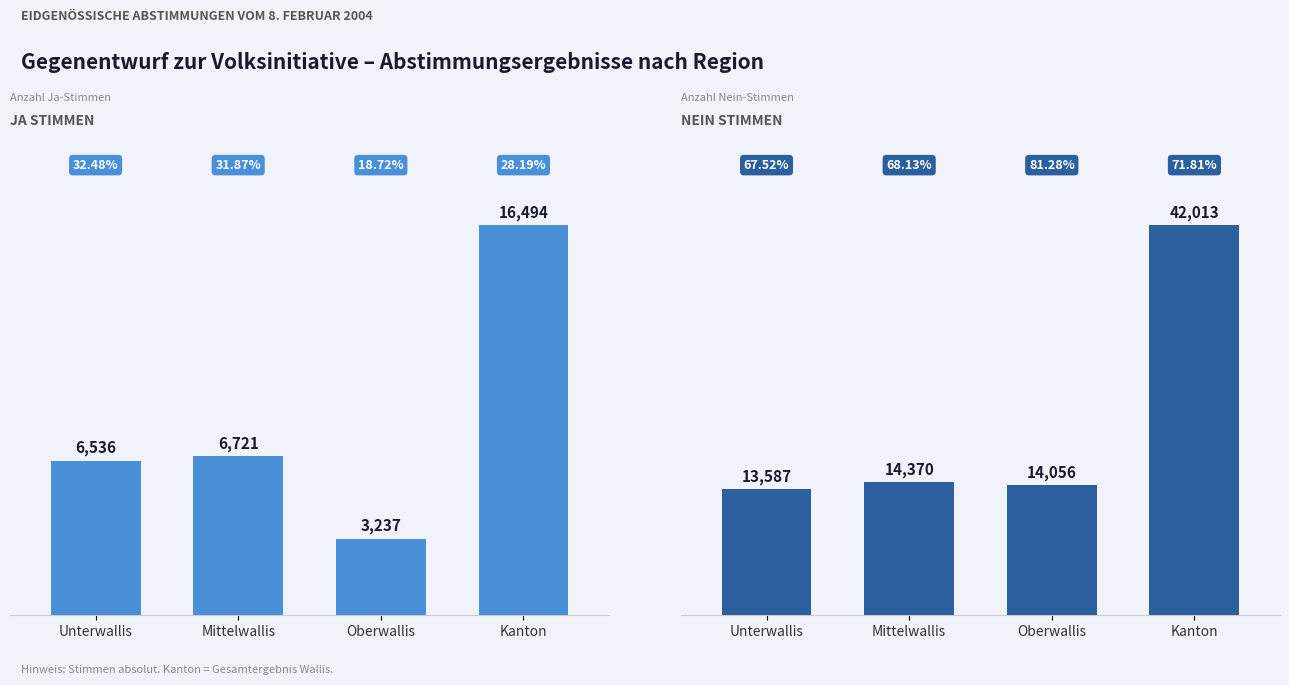

What is the minimum value shown in the chart?

3237